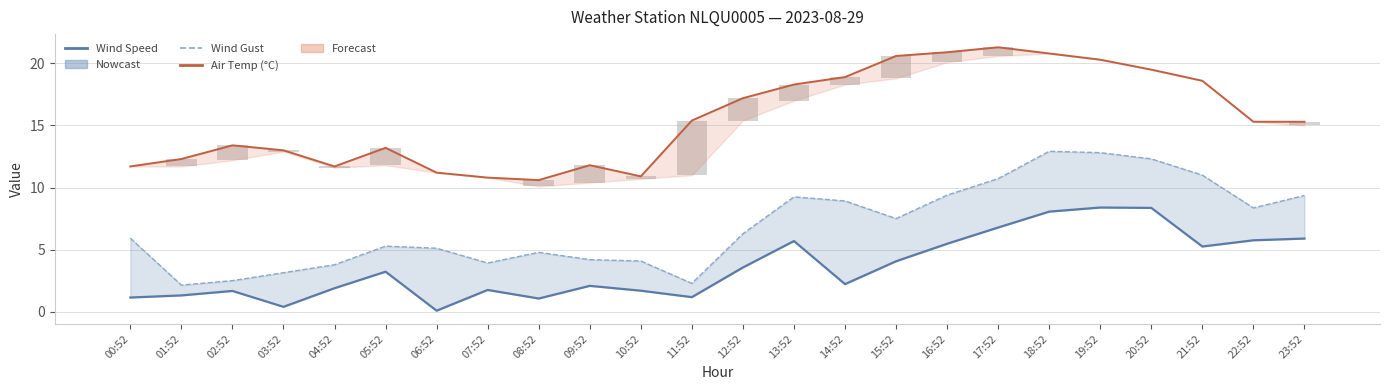

What is the spread (max minus min) of values at 05:52?

10.0